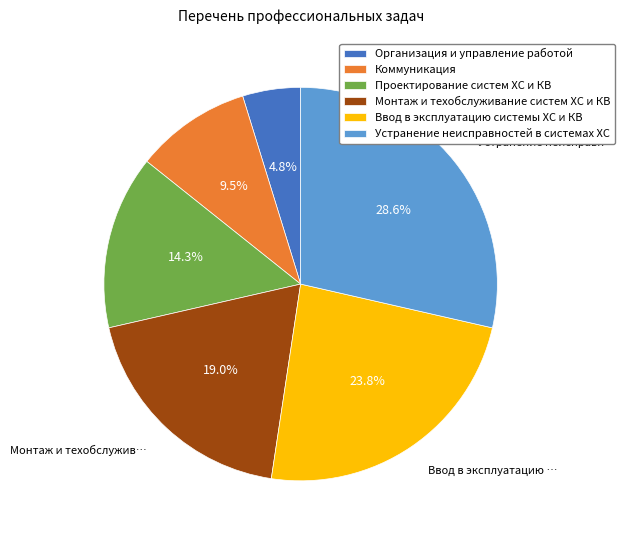

Does Организация и управление работой account for over 50% of the chart?

No